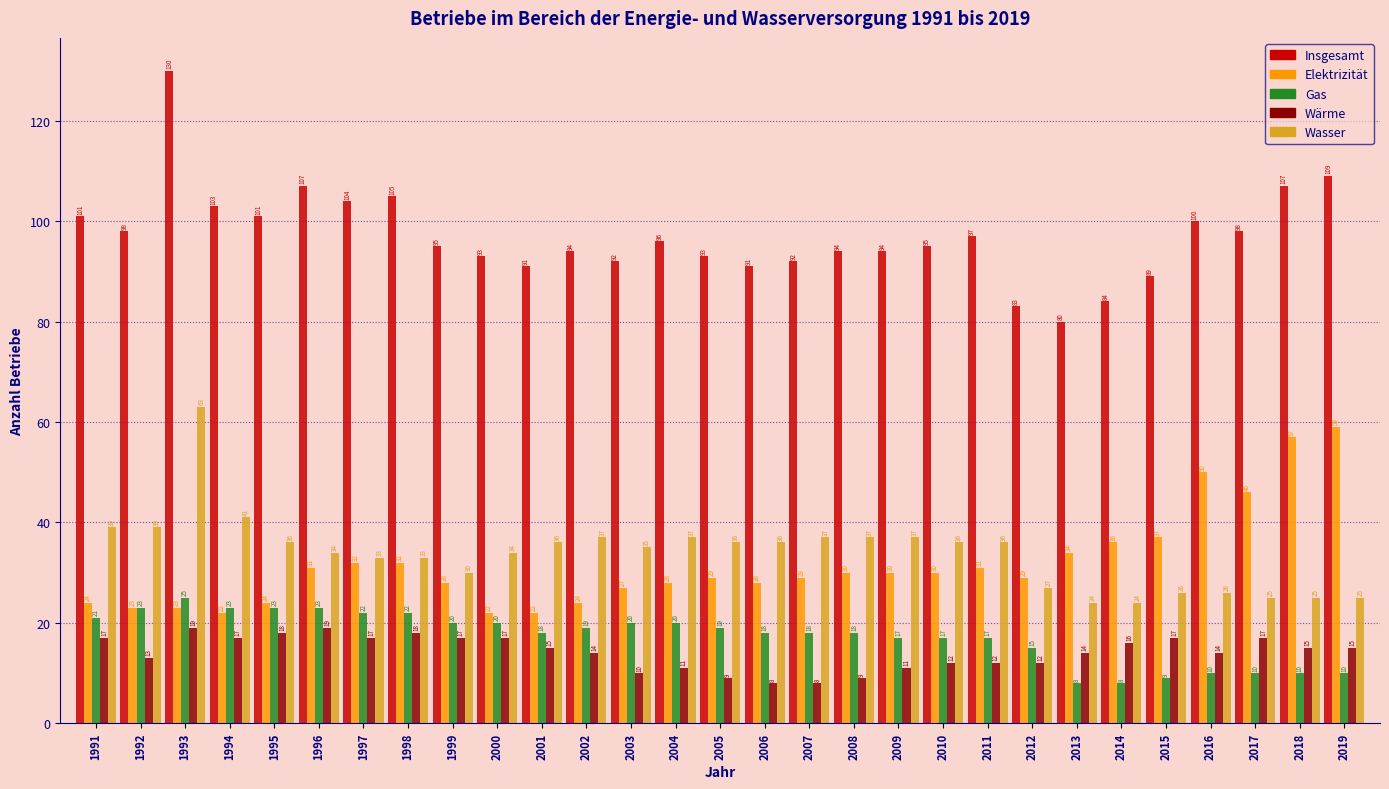

Reading left to right, transcribe all the data shown in this chart.

Insgesamt: 1991=101	1992=98	1993=130	1994=103	1995=101	1996=107	1997=104	1998=105	1999=95	2000=93	2001=91	2002=94	2003=92	2004=96	2005=93	2006=91	2007=92	2008=94	2009=94	2010=95	2011=97	2012=83	2013=80	2014=84	2015=89	2016=100	2017=98	2018=107	2019=109
Elektrizität: 1991=24	1992=23	1993=23	1994=22	1995=24	1996=31	1997=32	1998=32	1999=28	2000=22	2001=22	2002=24	2003=27	2004=28	2005=29	2006=28	2007=29	2008=30	2009=30	2010=30	2011=31	2012=29	2013=34	2014=36	2015=37	2016=50	2017=46	2018=57	2019=59
Gas: 1991=21	1992=23	1993=25	1994=23	1995=23	1996=23	1997=22	1998=22	1999=20	2000=20	2001=18	2002=19	2003=20	2004=20	2005=19	2006=18	2007=18	2008=18	2009=17	2010=17	2011=17	2012=15	2013=8	2014=8	2015=9	2016=10	2017=10	2018=10	2019=10
Wärme: 1991=17	1992=13	1993=19	1994=17	1995=18	1996=19	1997=17	1998=18	1999=17	2000=17	2001=15	2002=14	2003=10	2004=11	2005=9	2006=8	2007=8	2008=9	2009=11	2010=12	2011=12	2012=12	2013=14	2014=16	2015=17	2016=14	2017=17	2018=15	2019=15
Wasser: 1991=39	1992=39	1993=63	1994=41	1995=36	1996=34	1997=33	1998=33	1999=30	2000=34	2001=36	2002=37	2003=35	2004=37	2005=36	2006=36	2007=37	2008=37	2009=37	2010=36	2011=36	2012=27	2013=24	2014=24	2015=26	2016=26	2017=25	2018=25	2019=25